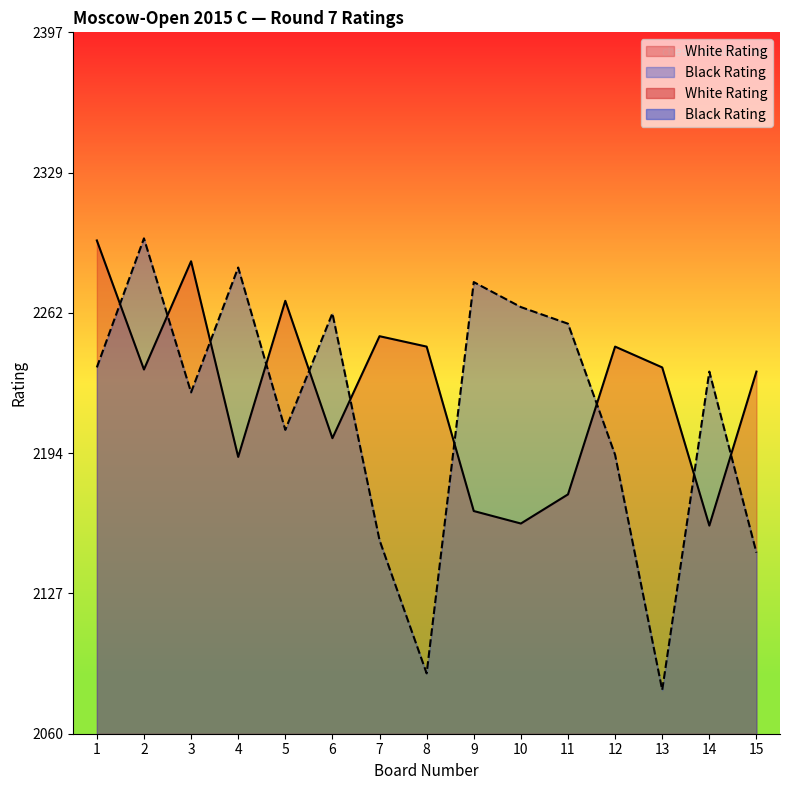

Is it true that White Rating equals 2167 at 9?

True